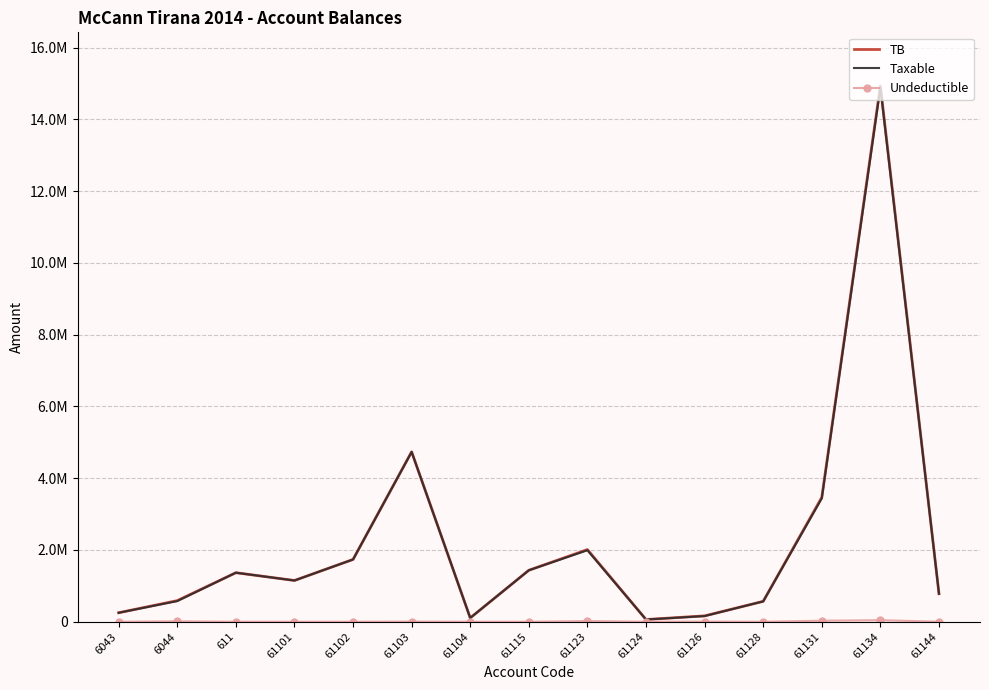

Reading left to right, what are all the values shown in this chart?

TB: 250227.1	588118.9	1366068.5	1149043.7	1735151.5	4735066.9	105900.0	1434003.2	2010362.2	61813.2	163090.0	567460.5	3465988.5	14931158.8	779642.1
Taxable: 250227.1	575296.9	1366068.5	1149043.7	1735151.5	4731146.9	105900.0	1433753.2	1991862.2	61813.2	157990.0	567460.5	3437988.5	14887859.8	779642.1
Undeductible: 0.0	12822.0	0.0	0.0	0.0	3920.0	0.0	250.0	18500.0	0.0	5100.0	0.0	28000.0	43299.0	0.0